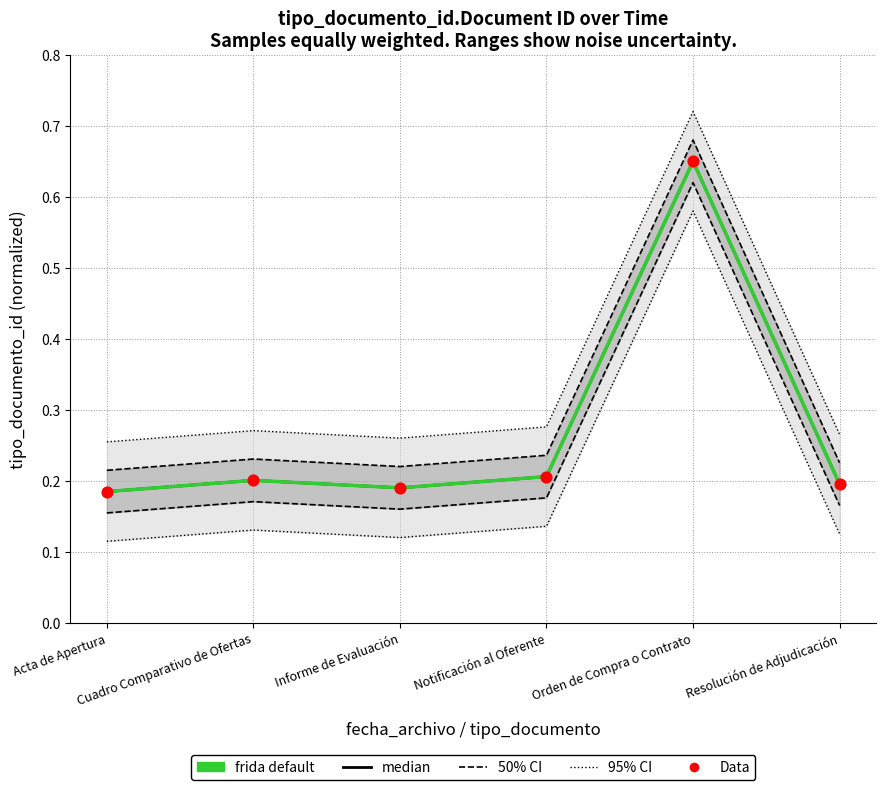

Which series has the largest total across all categories?

95% CI